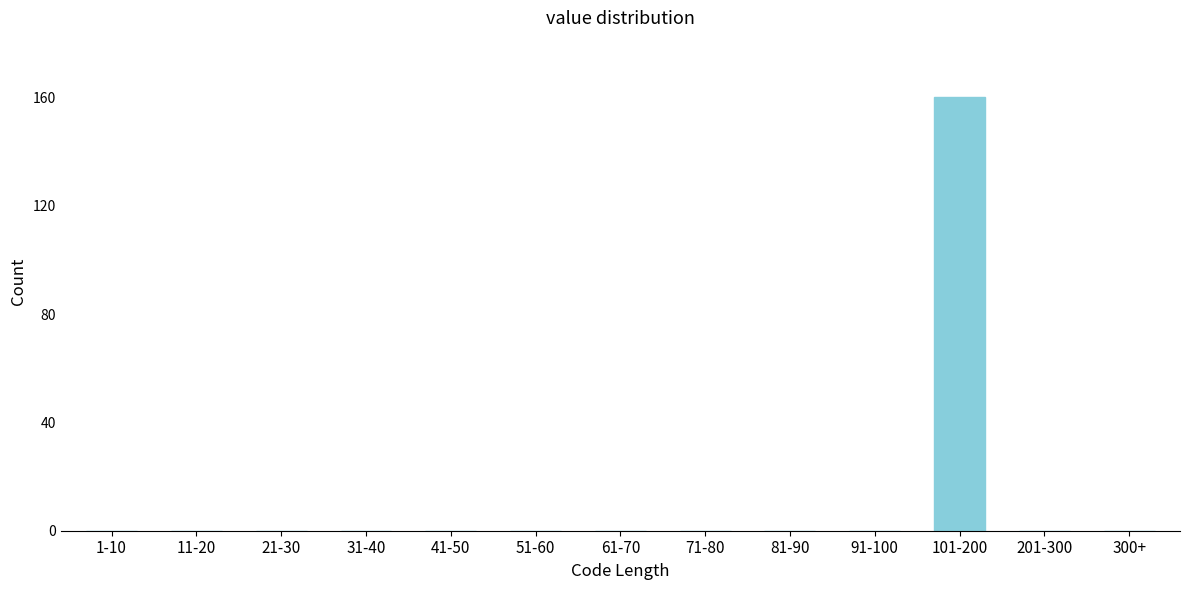

Reading left to right, transcribe all the data shown in this chart.

1-10=0	11-20=0	21-30=0	31-40=0	41-50=0	51-60=0	61-70=0	71-80=0	81-90=0	91-100=0	101-200=160	201-300=0	300+=0